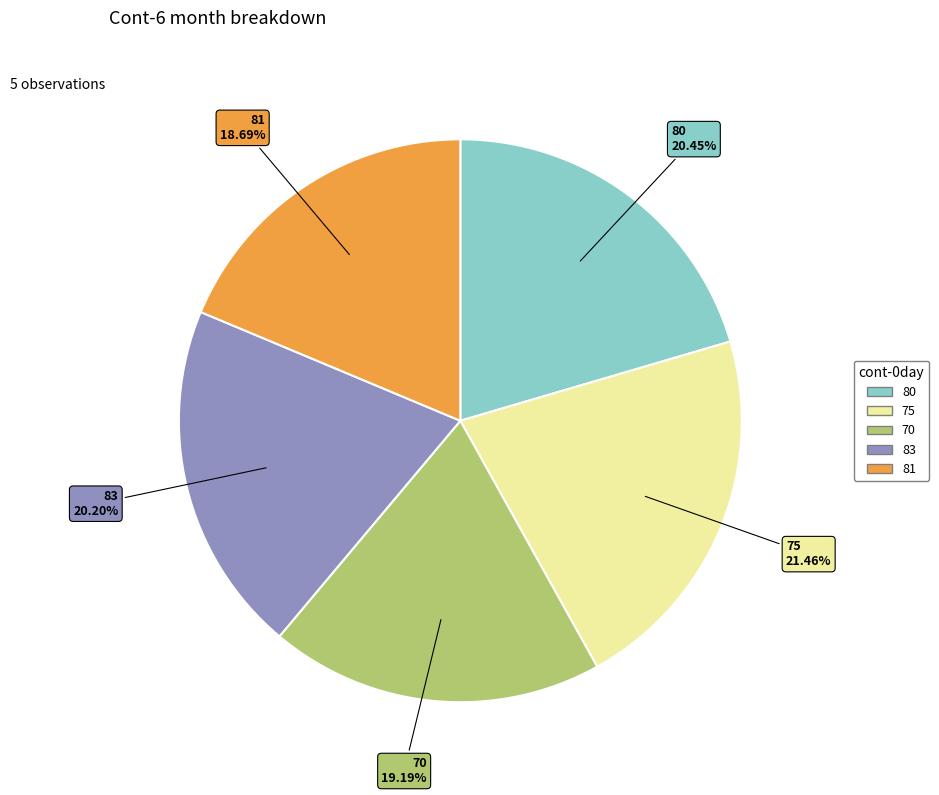

How many segments does this pie chart have?

5